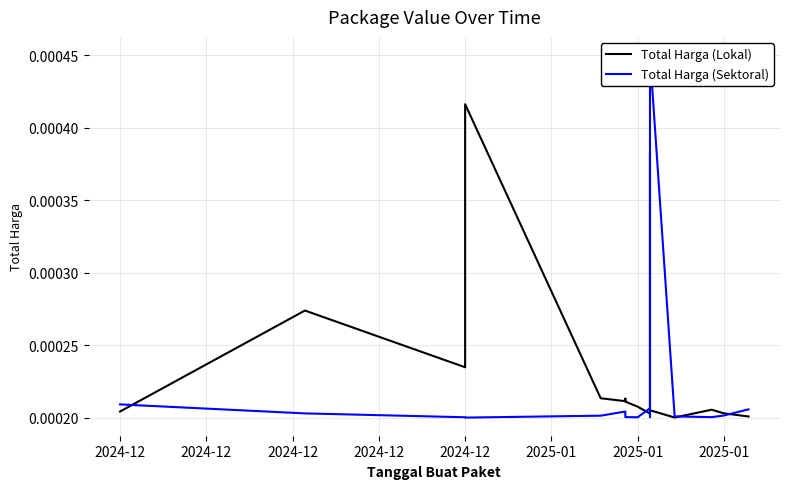

In Total Harga (Lokal), how many points are lower than both neighbors (excluding endpoints)?

4